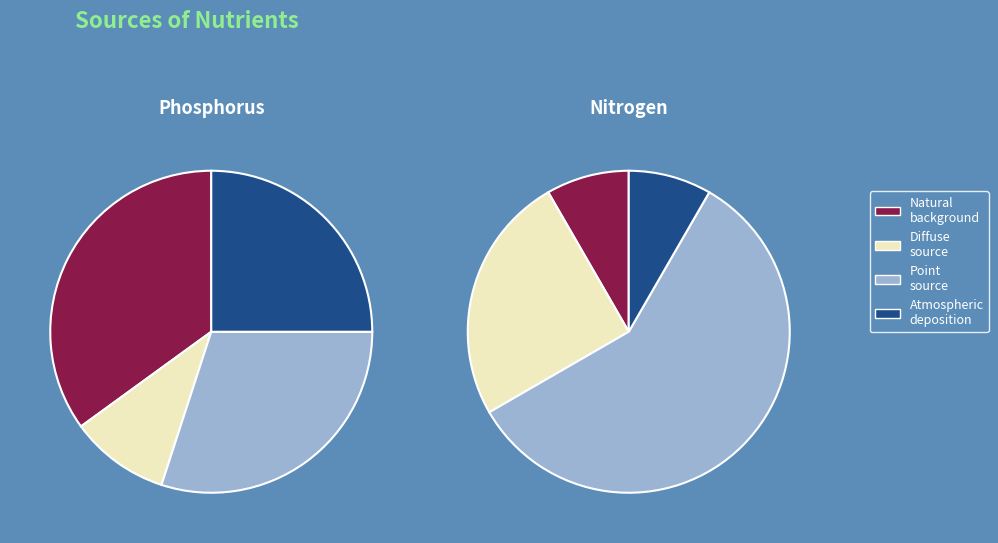

The 4 slice represents 18% of the pie. True or false?

False